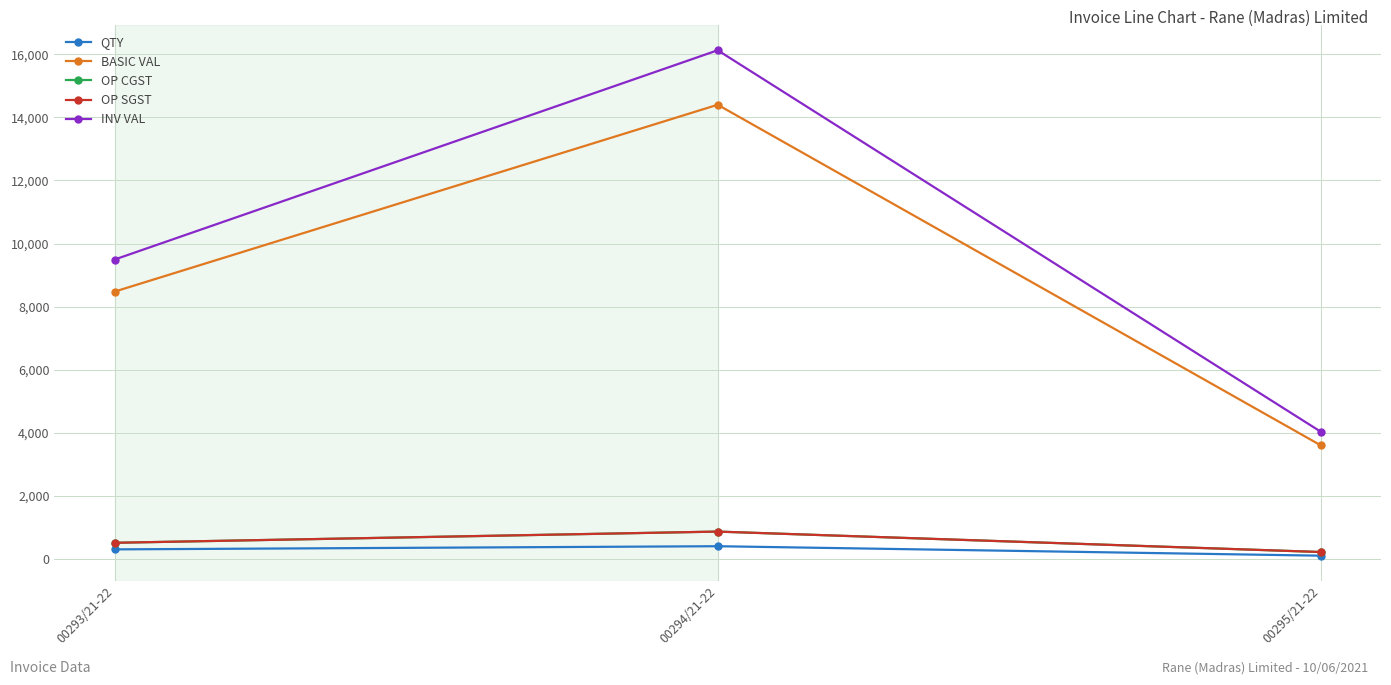

Is this an area chart (filled region under the line)?

No